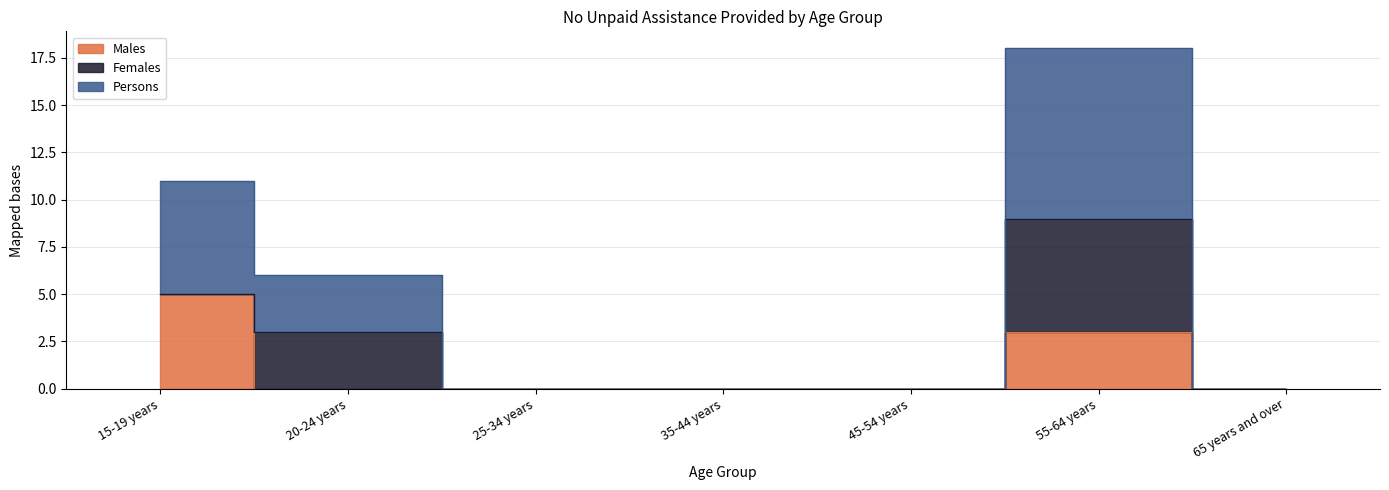

True or false: Males has a value of 0 at 20-24 years.

True